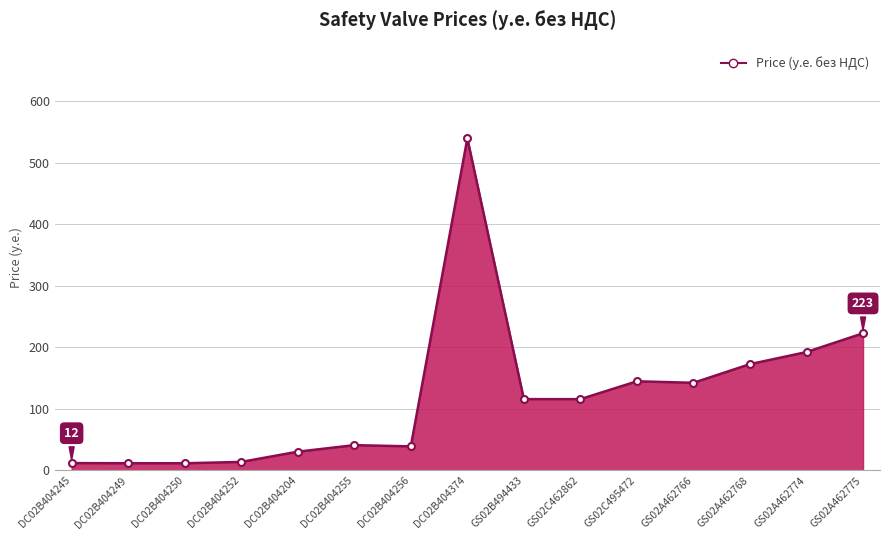

What is the label of the 14th point from the right?

DC02B404249